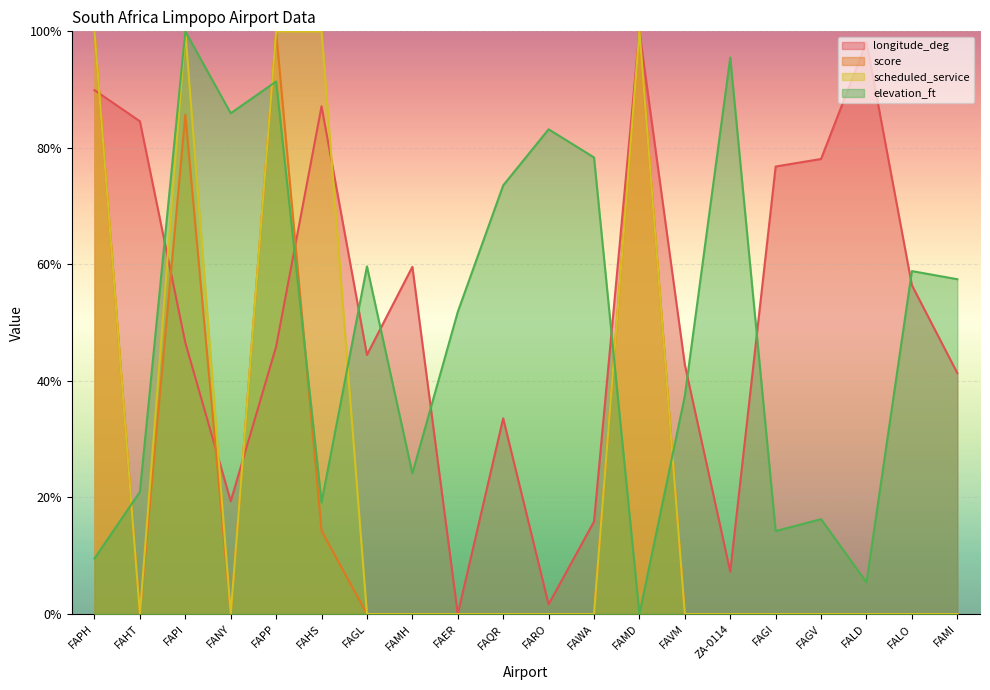

What is the label of the 1st point from the right?

FAMI